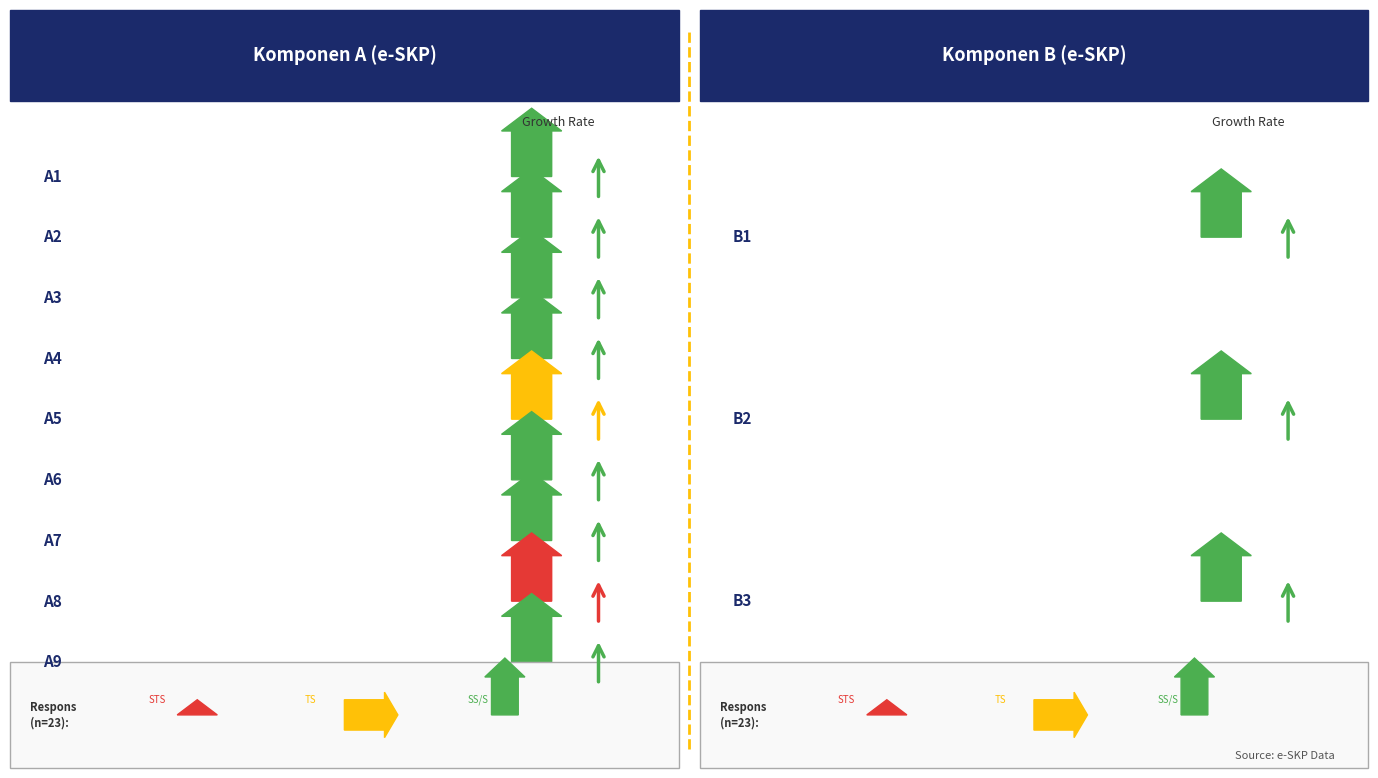

What is the label of the 2nd bar from the right?

B2